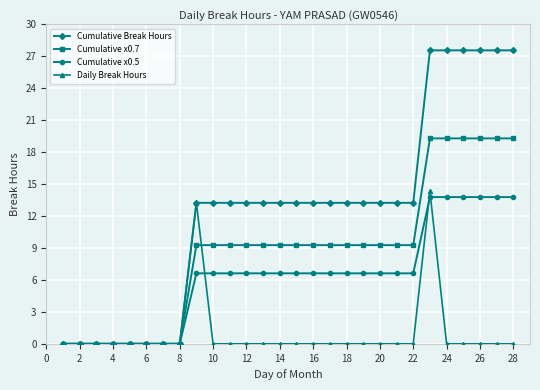

What is the average value of the Cumulative x0.5 series?

6.3